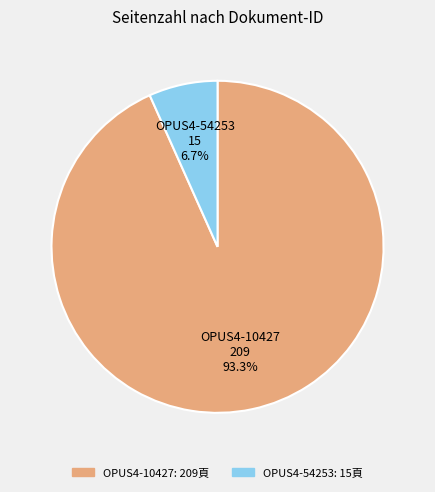

Does OPUS4-10427 represent more than half of the total?

Yes